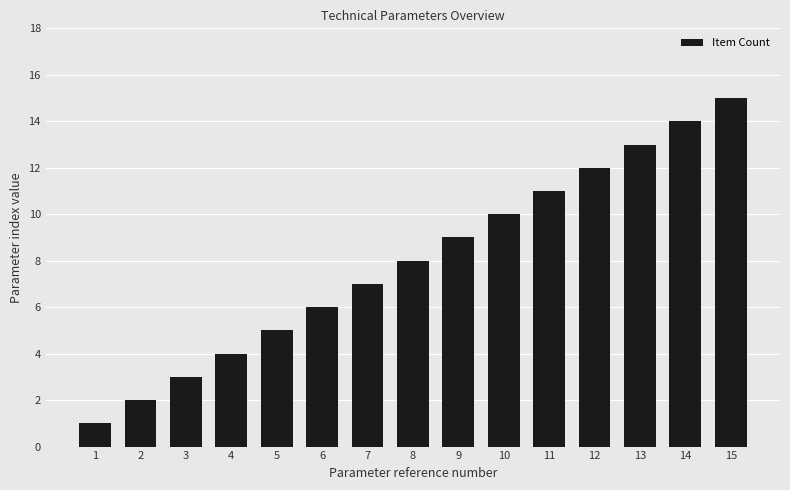

What is the maximum value shown in the chart?

15